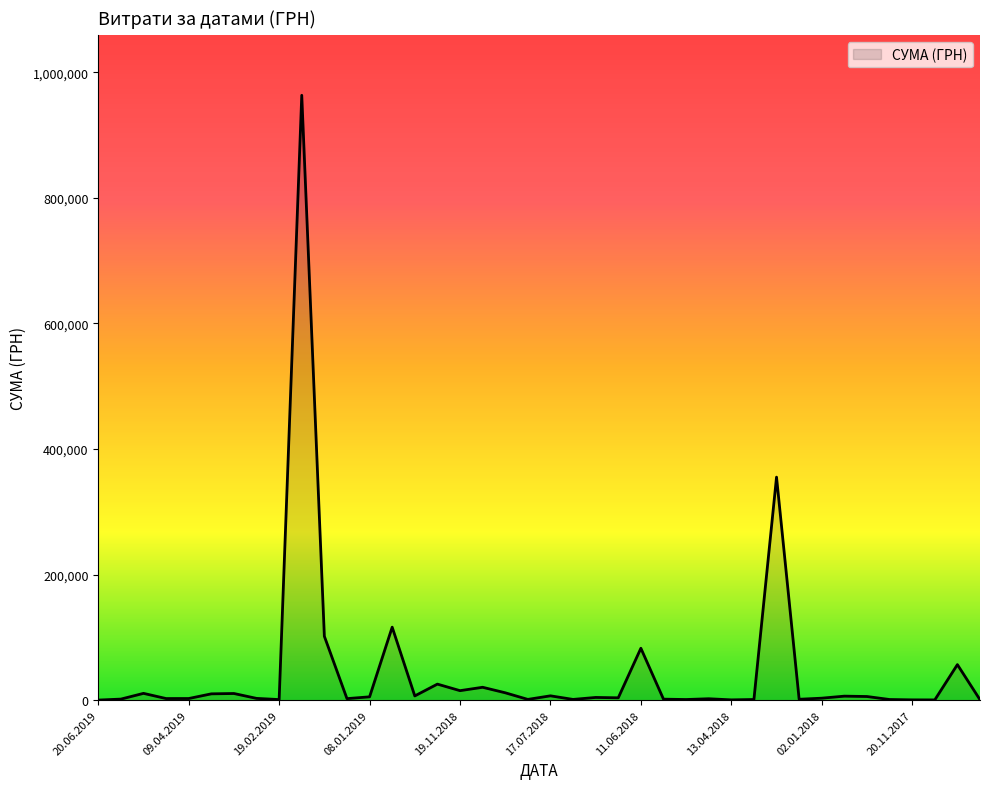

What is the difference between the maximum and minimum values?

962996.4